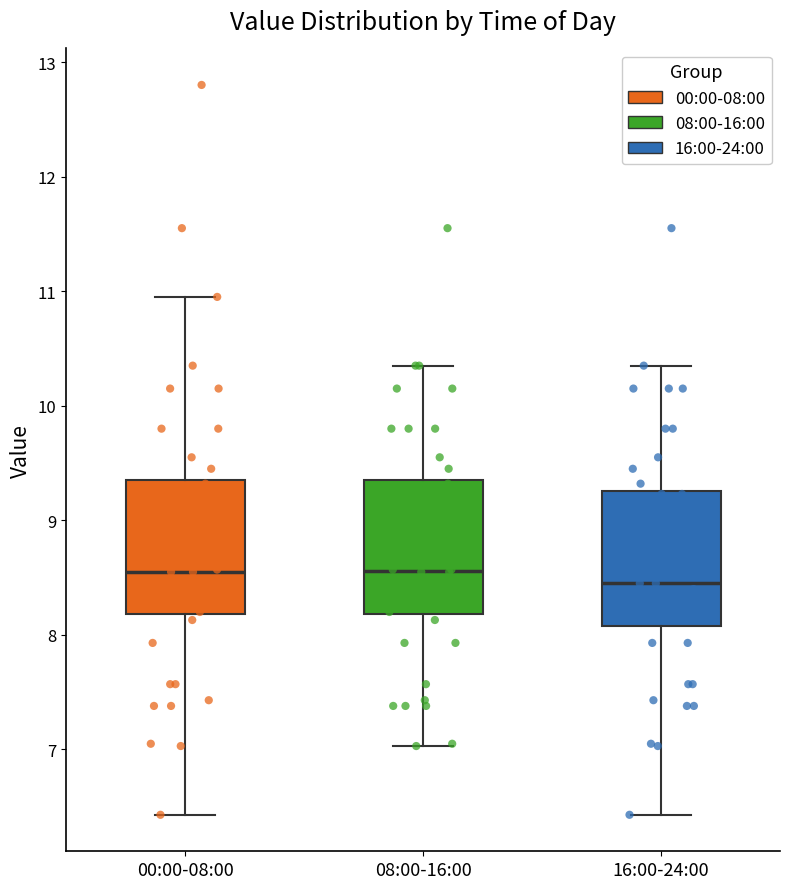

Reading left to right, read every box against the y-axis: the position of its median line, the range the box covers, and the ends of its whiskers. The values are not printed on the chart, so give them approximately, as read against the axis.

00:00-08:00: median 8.6, box 8.2 to 9.4, whiskers 6.4 to 11.0
08:00-16:00: median 8.6, box 8.2 to 9.4, whiskers 7.0 to 10.4
16:00-24:00: median 8.5, box 8.1 to 9.3, whiskers 6.4 to 10.4